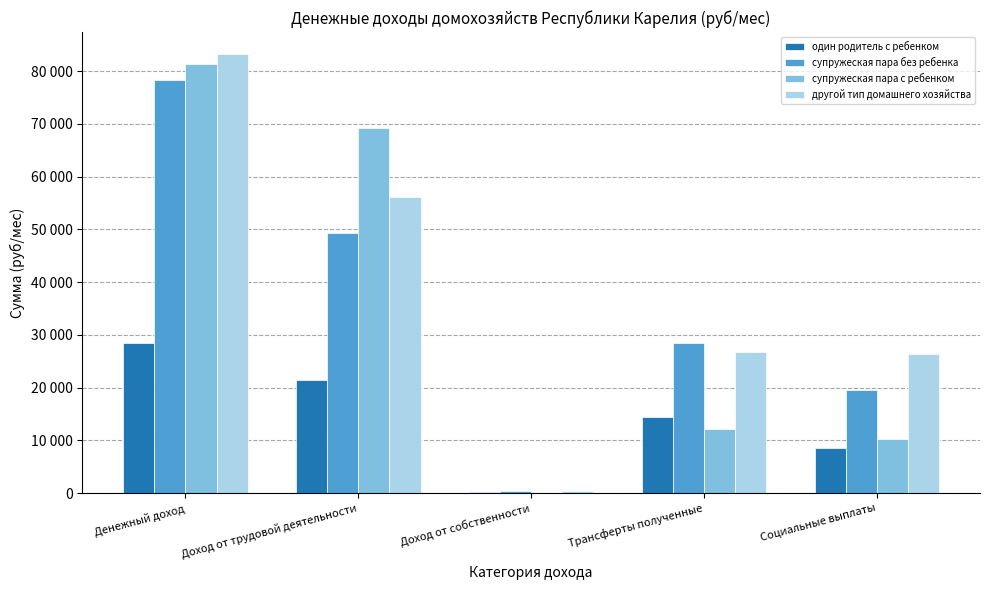

Reading right to left, extract all data points from this chart.

один родитель с ребенком: Социальные выплаты=8623.0	Трансферты полученные=14371.4	Доход от собственности=212.5	Доход от трудовой деятельности=21487.7	Денежный доход=28482.6
супружеская пара без ребенка: Социальные выплаты=19486.5	Трансферты полученные=28482.6	Доход от собственности=421.1	Доход от трудовой деятельности=49392.5	Денежный доход=78296.1
супружеская пара с ребенком: Социальные выплаты=10313.3	Трансферты полученные=12068.2	Доход от собственности=0.0	Доход от трудовой деятельности=69254.6	Денежный доход=81322.8
другой тип домашнего хозяйства: Социальные выплаты=26417.5	Трансферты полученные=26725.2	Доход от собственности=449.2	Доход от трудовой деятельности=56070.3	Денежный доход=83244.7